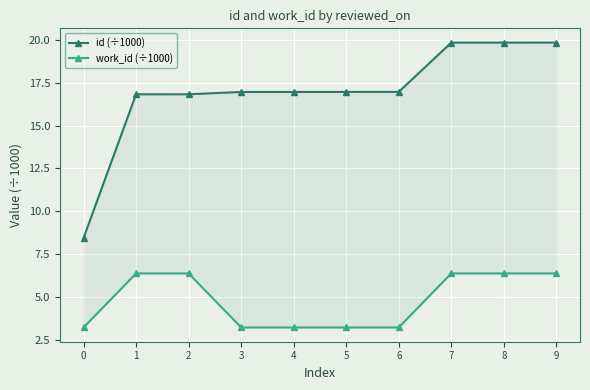

True or false: id (÷1000) and work_id (÷1000) intersect in this chart.

False